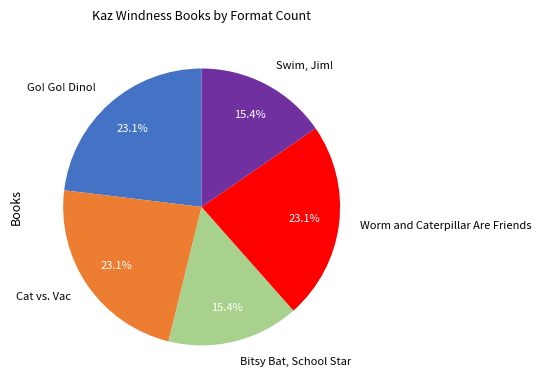

What is the total percentage of Swim, Jim! and Bitsy Bat, School Star?

30.8%